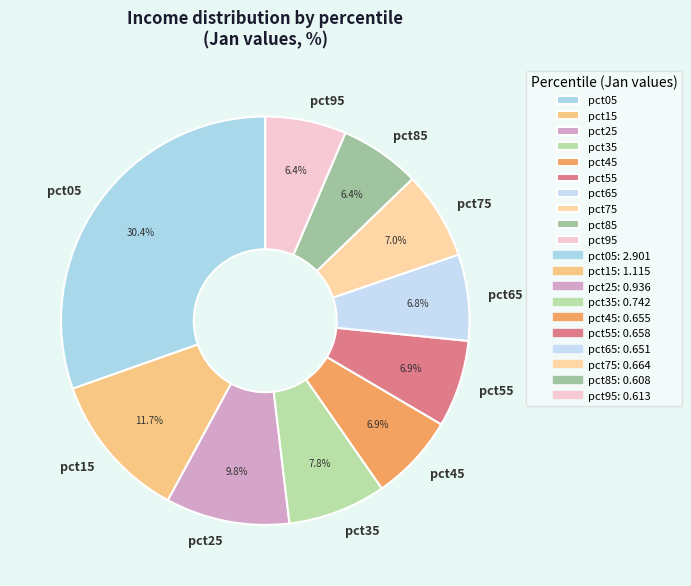

To the nearest percent, what is the difference between the pct85 and pct75 slice percentages?

1%